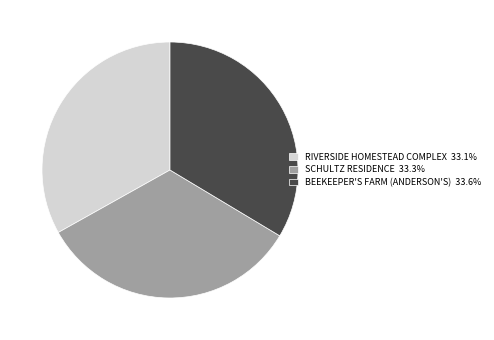

How many segments does this pie chart have?

3